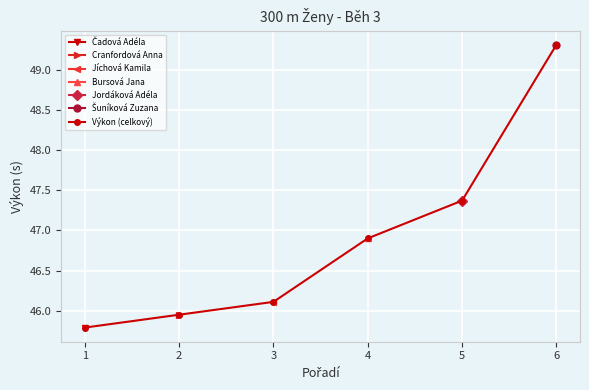

At which category does the chart reach its peak across all series?

6